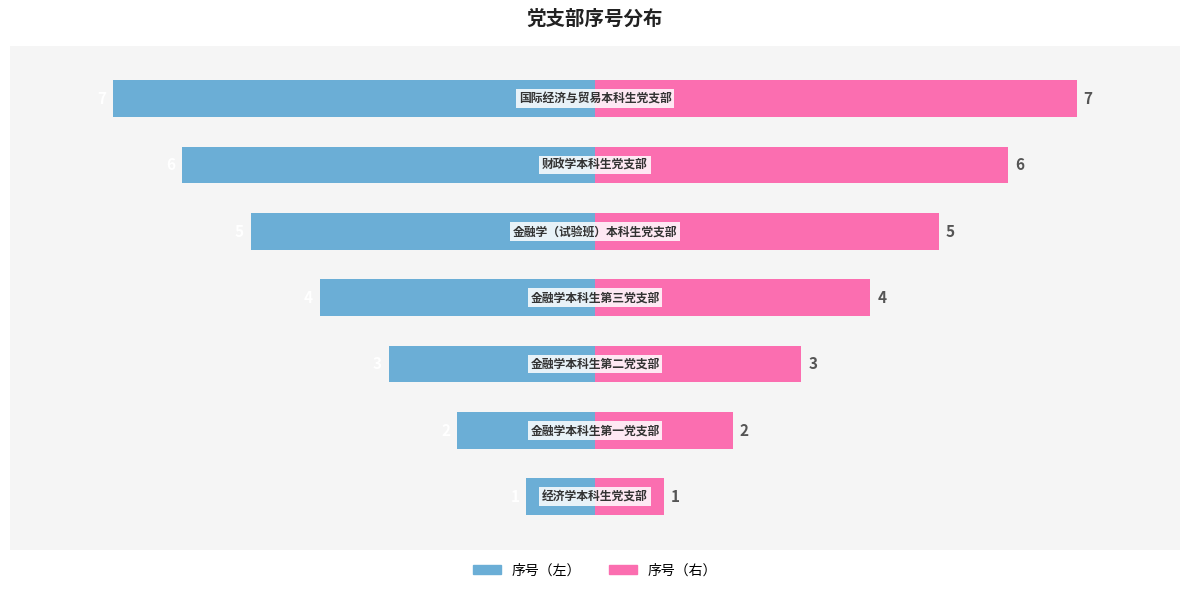

The 序号（右） series shows 3 at 2. True or false?

True